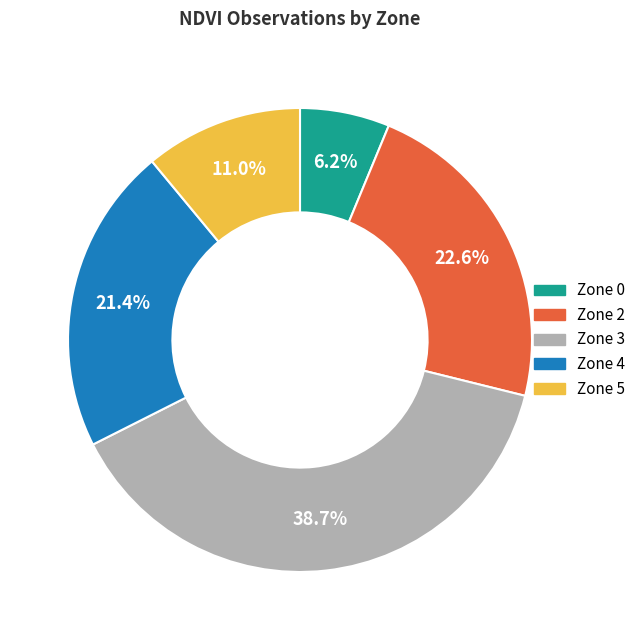

Does any single category account for the majority?

No